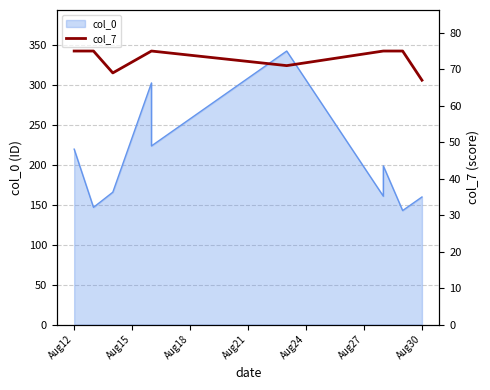

How many values are below 75?

3